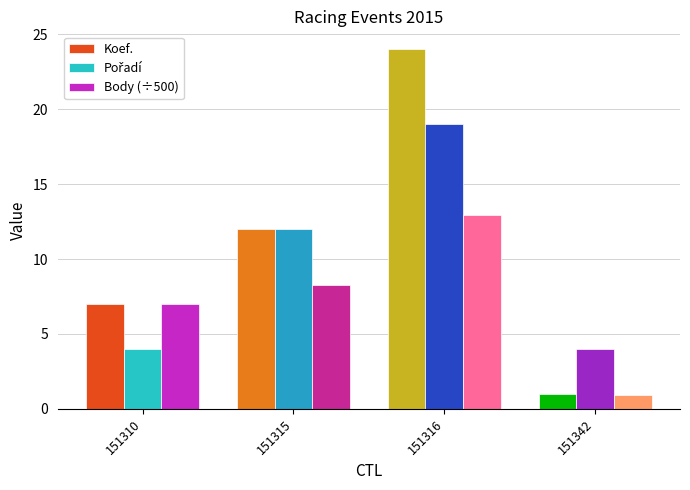

Which category has the lowest value in the Koef. series?

151342